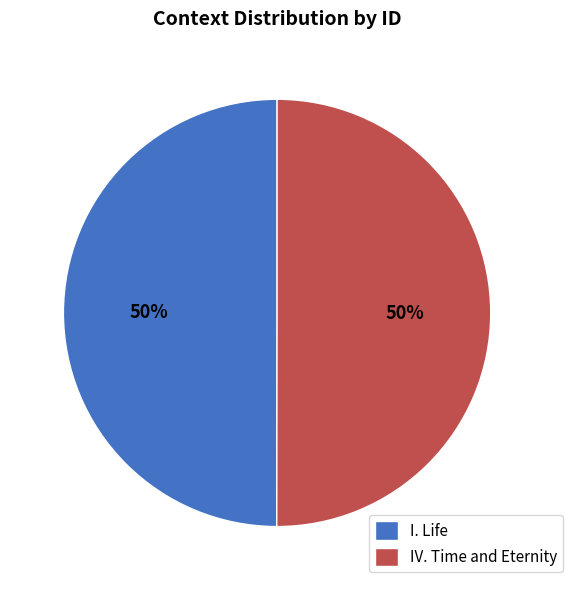

To the nearest percent, what portion does I. Life represent?

50%